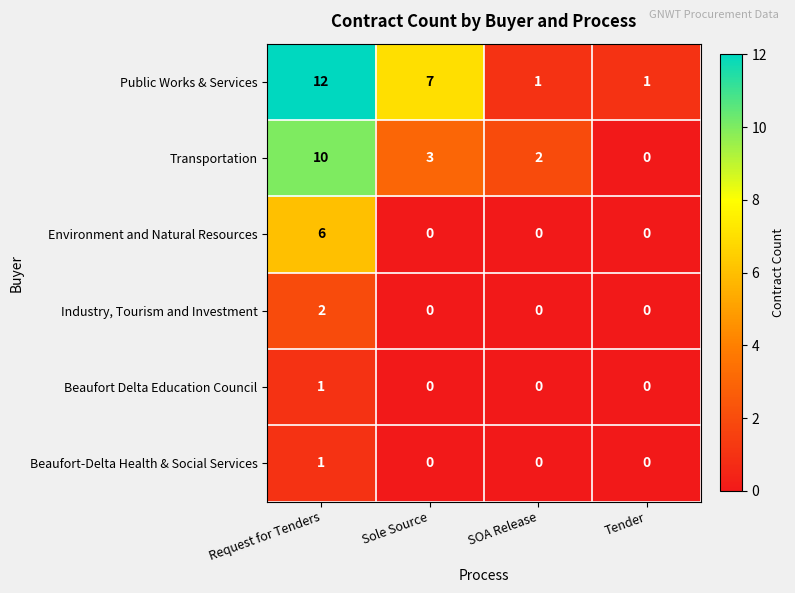

Which category has the highest value in the Beaufort Delta Education Council series?

Request for Tenders